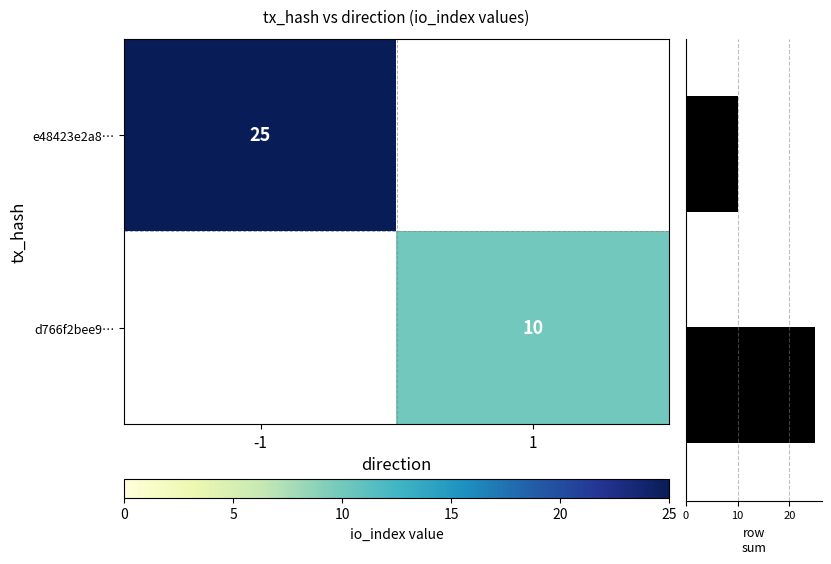

True or false: e48423e2a8… has a value of 35 at -1.

False